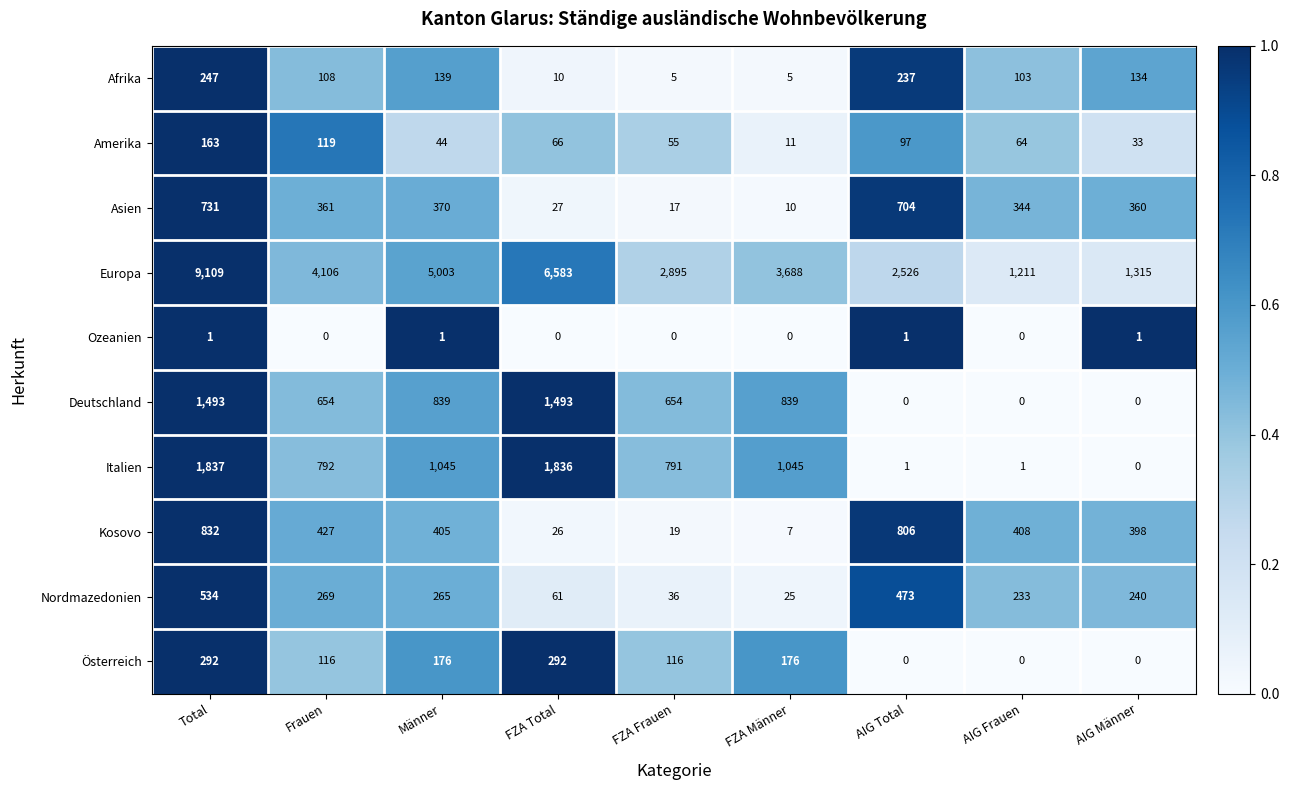

Is it true that Deutschland equals -517 at AIG Total?

False